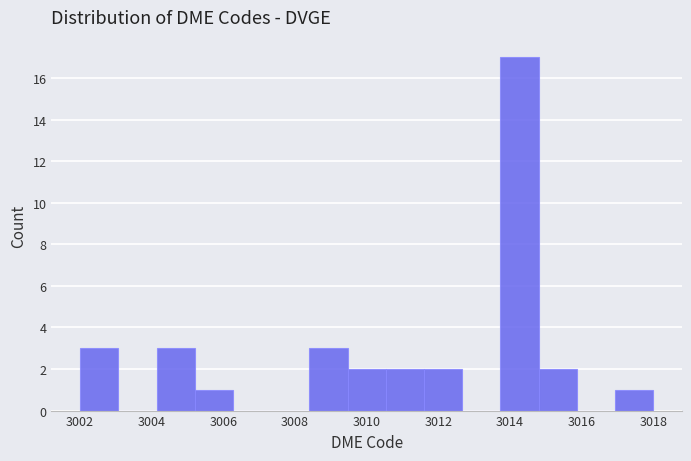

Which range on the x-axis has the tallest bar?

3013.8 to 3014.8